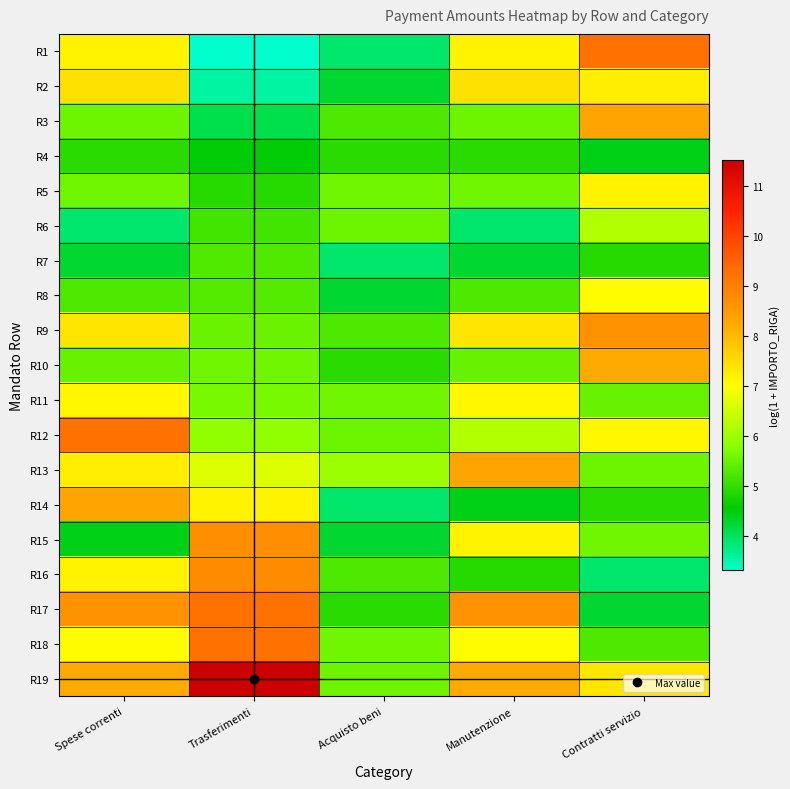

What is the minimum value shown in the chart?

3.3